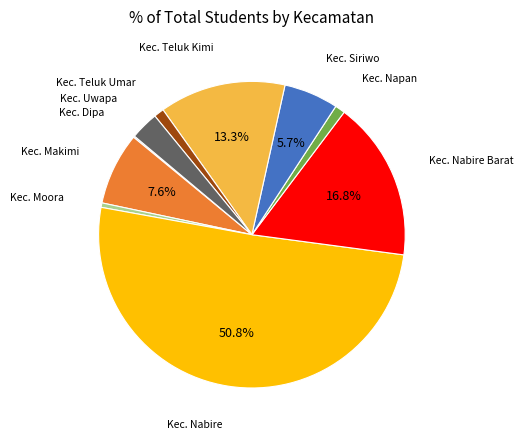

Rank the categories by value from lowest to highest.

Kec. Dipa, Kec. Moora, Kec. Napan, Kec. Teluk Umar, Kec. Uwapa, Kec. Siriwo, Kec. Makimi, Kec. Teluk Kimi, Kec. Nabire Barat, Kec. Nabire